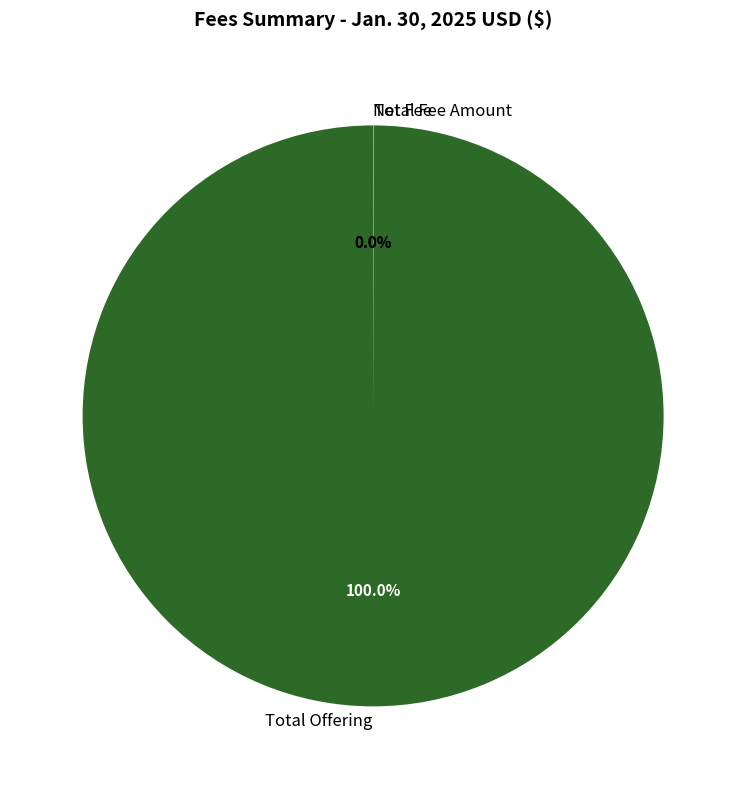

What is the largest slice in the pie chart?

Total Offering